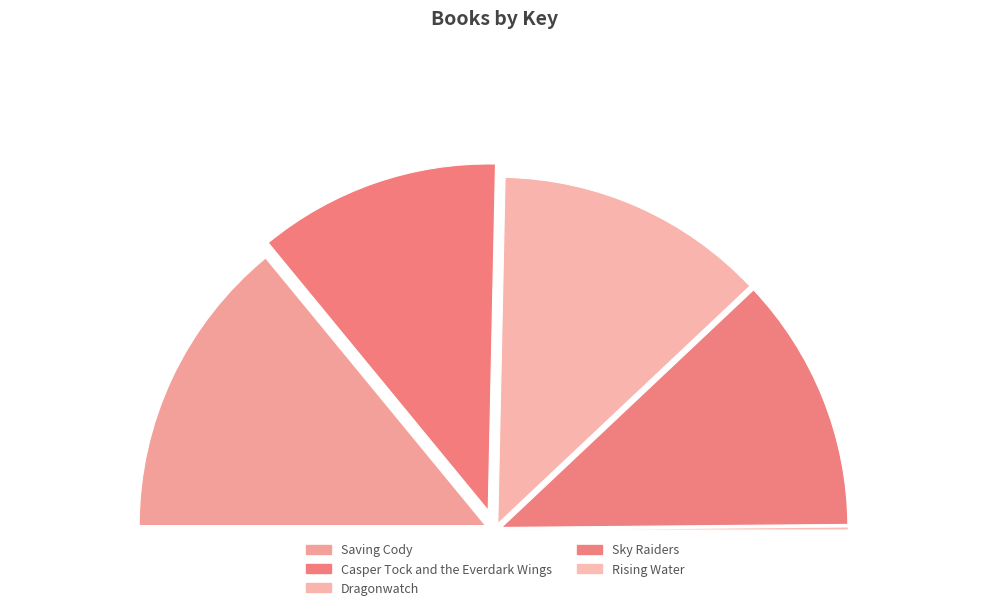

Is it true that Rising Water is 0% of the pie?

True